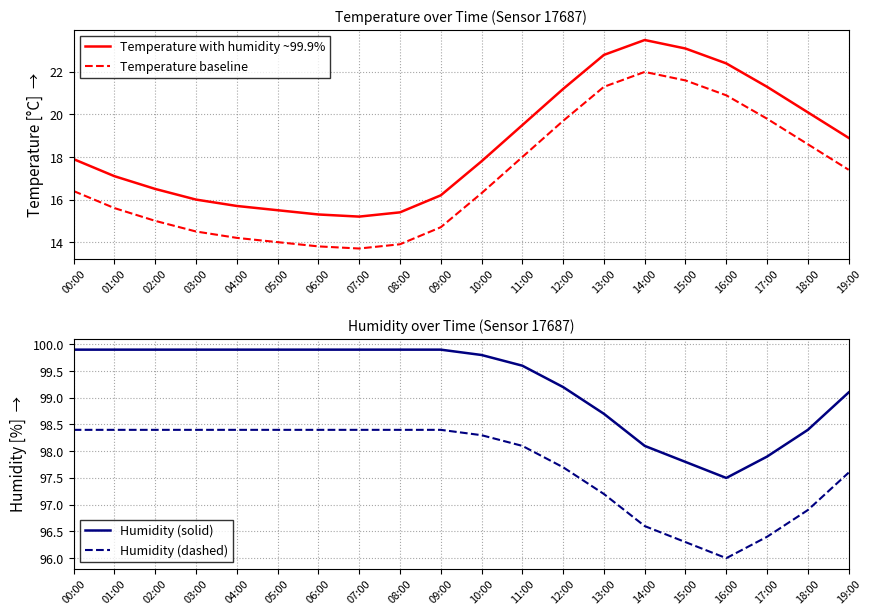

True or false: Temperature with humidity ~99.9% has more than 2 interior local peaks.

False